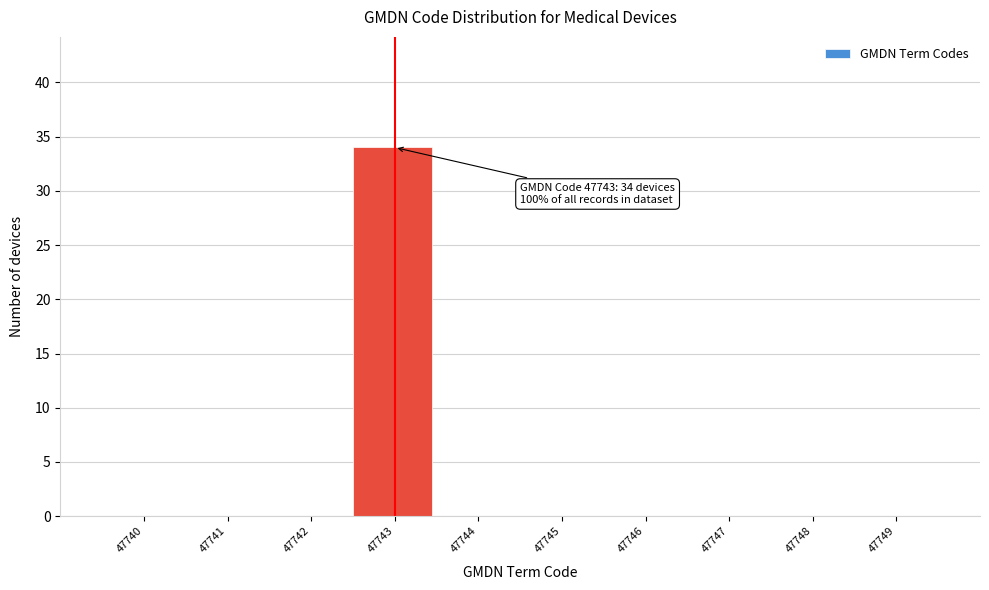

Reading left to right, transcribe all the data shown in this chart.

47740=0	47741=0	47742=0	47743=34	47744=0	47745=0	47746=0	47747=0	47748=0	47749=0